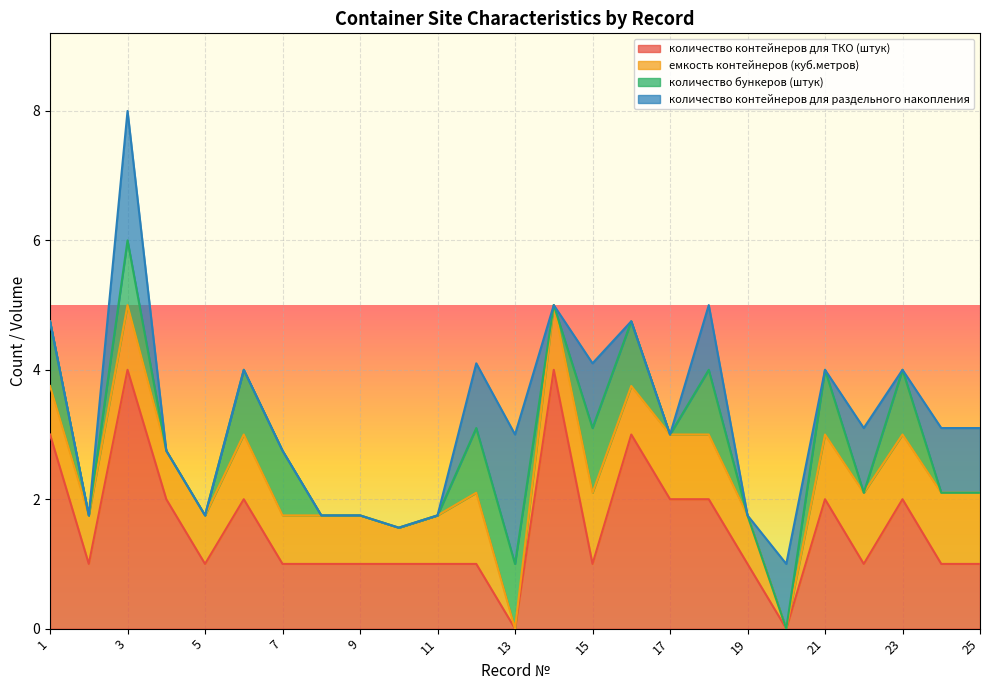

The количество контейнеров для раздельного накопления series shows 0.0 at 23. True or false?

True